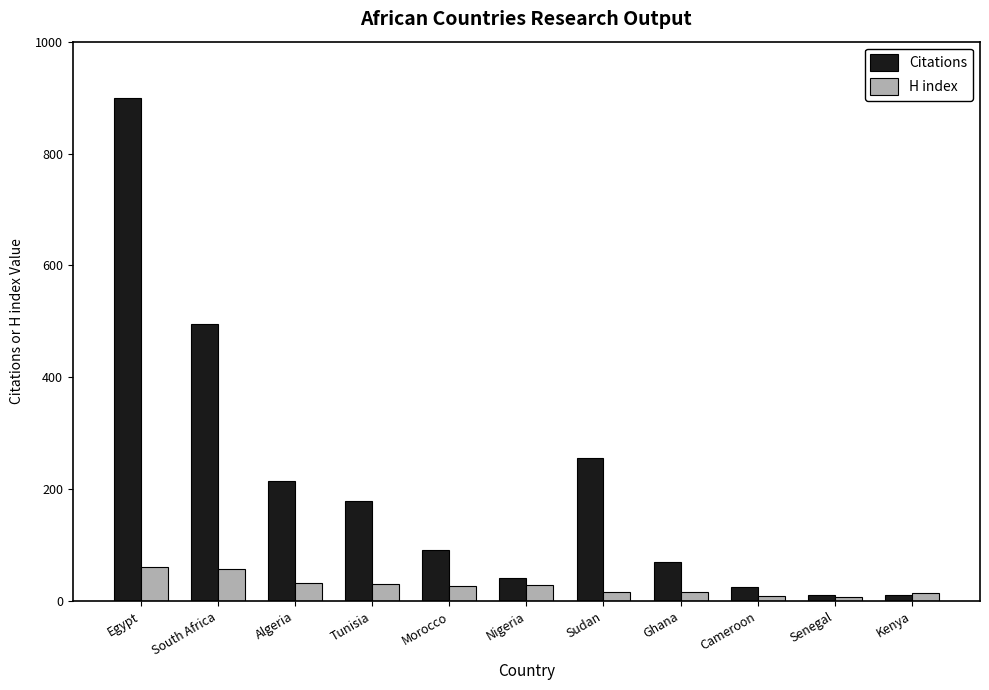

What is the minimum value shown in the chart?

7